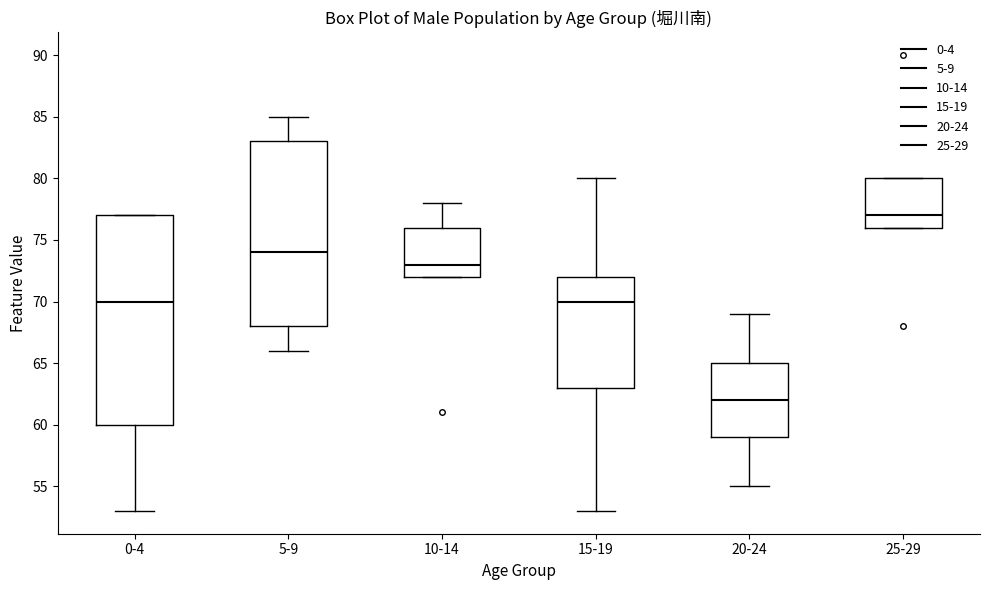

Comparing the boxes themselves (not the whiskers), which one is the tallest?

0-4